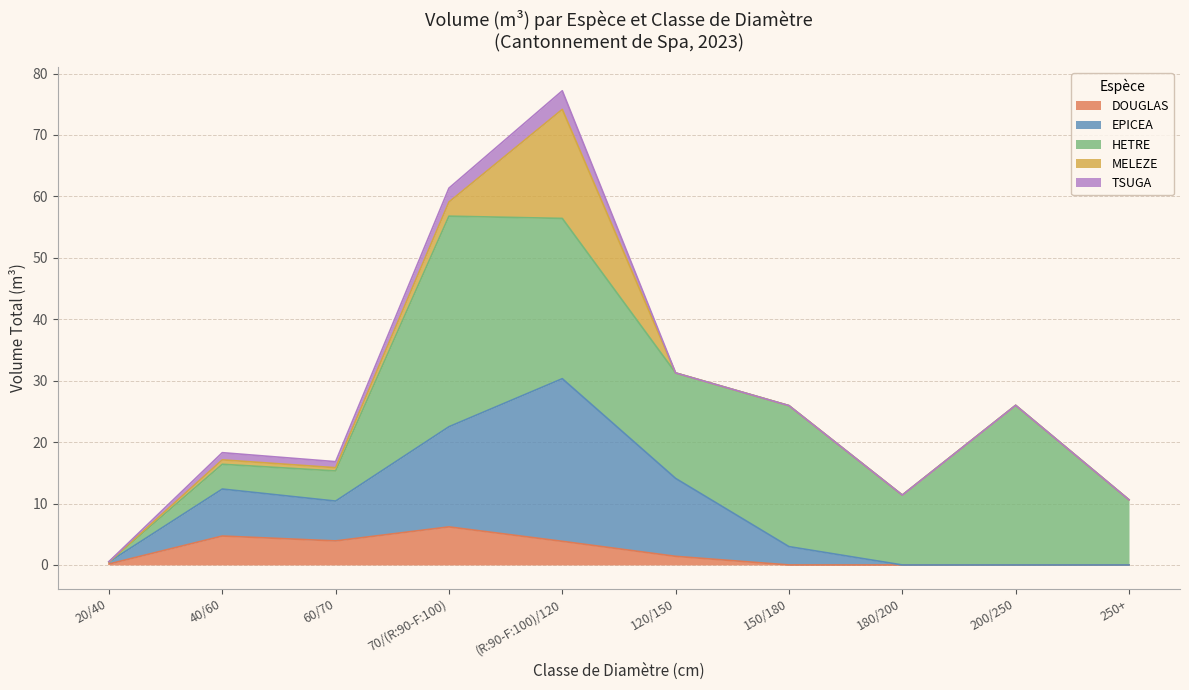

What is the total value across all series at 180/200?

11.4